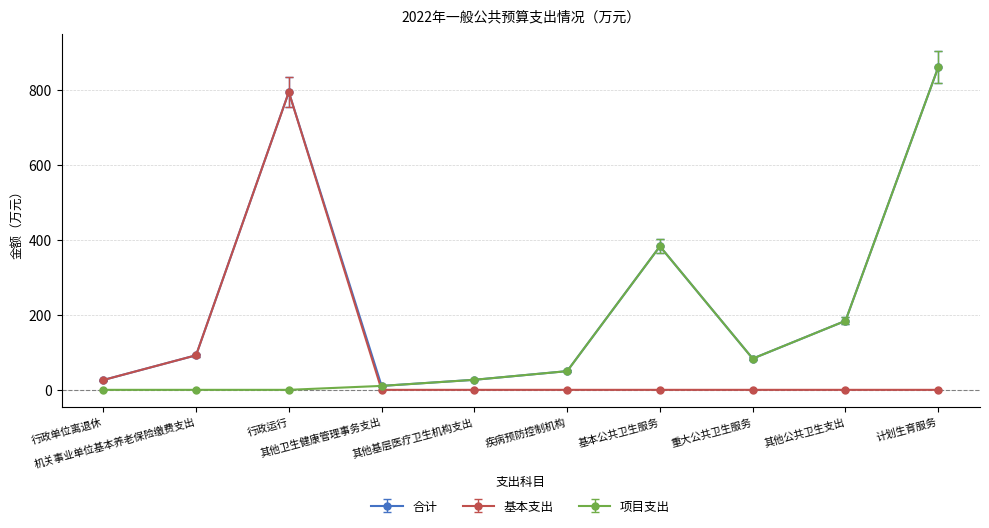

True or false: 合计 has more than 1 interior local peaks.

True